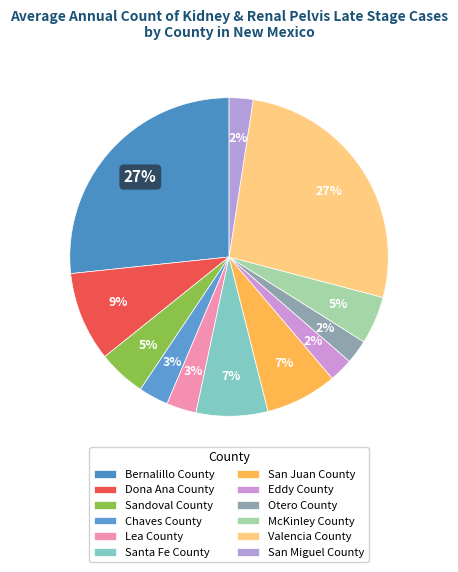

The San Juan County slice represents 1% of the pie. True or false?

False